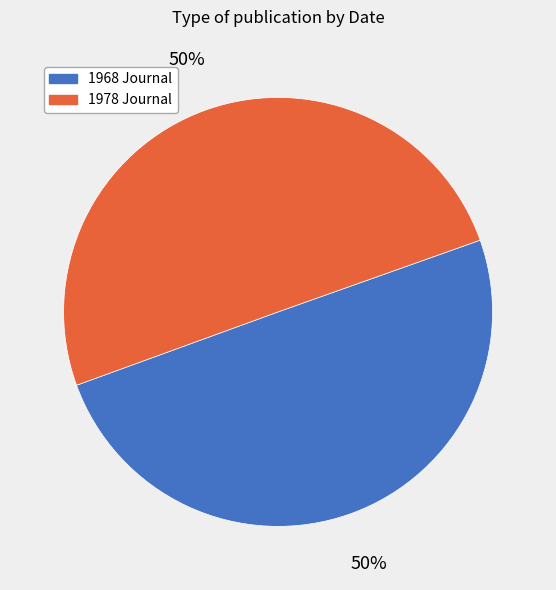

How many slices are in this pie chart?

2